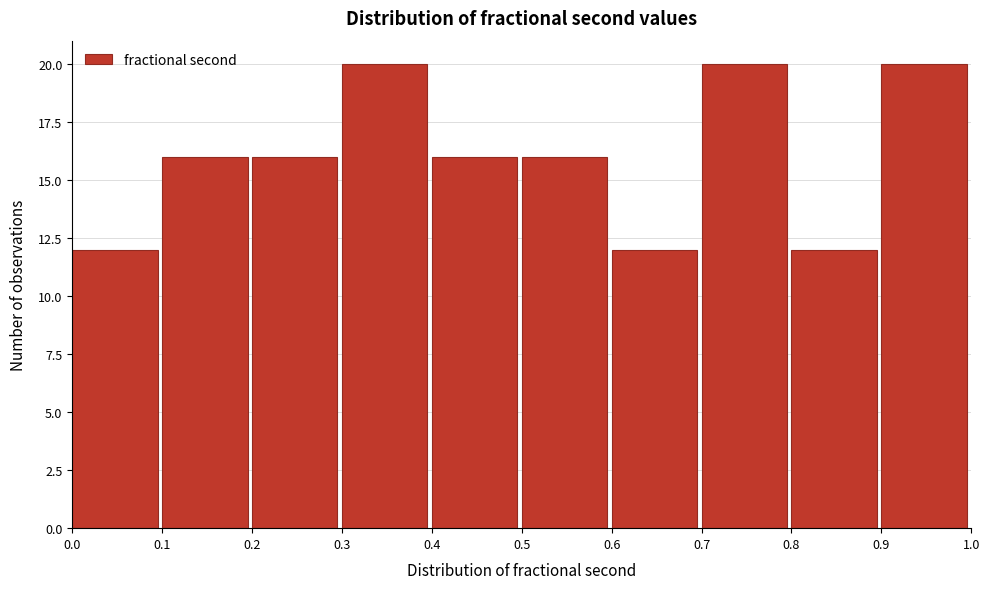

Reading left to right, transcribe this chart: for each bar, give the range it covers on the x-axis and its height. The values are not printed on the chart, so give them approximately, as read against the axis.

0.0 to 0.1: 12
0.1 to 0.2: 16
0.2 to 0.3: 16
0.3 to 0.4: 20
0.4 to 0.5: 16
0.5 to 0.6: 16
0.6 to 0.7: 12
0.7 to 0.8: 20
0.8 to 0.9: 12
0.9 to 1.0: 20